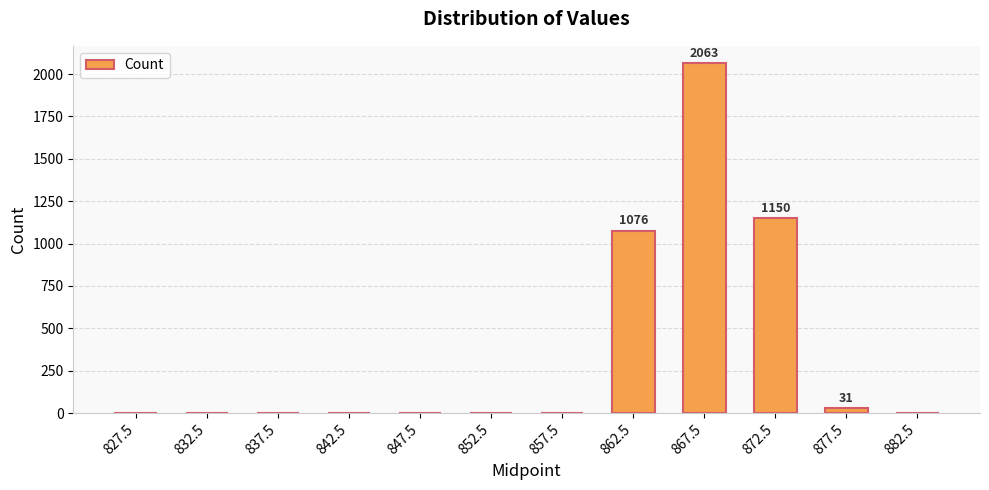

How many distinct data groups are displayed?

1